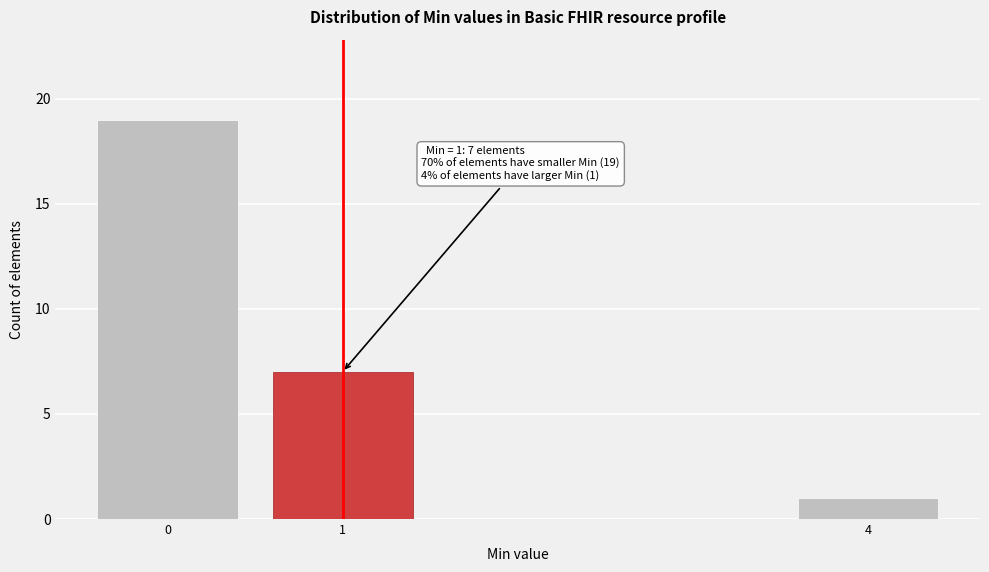

Reading left to right, transcribe all the data shown in this chart.

19	7	1